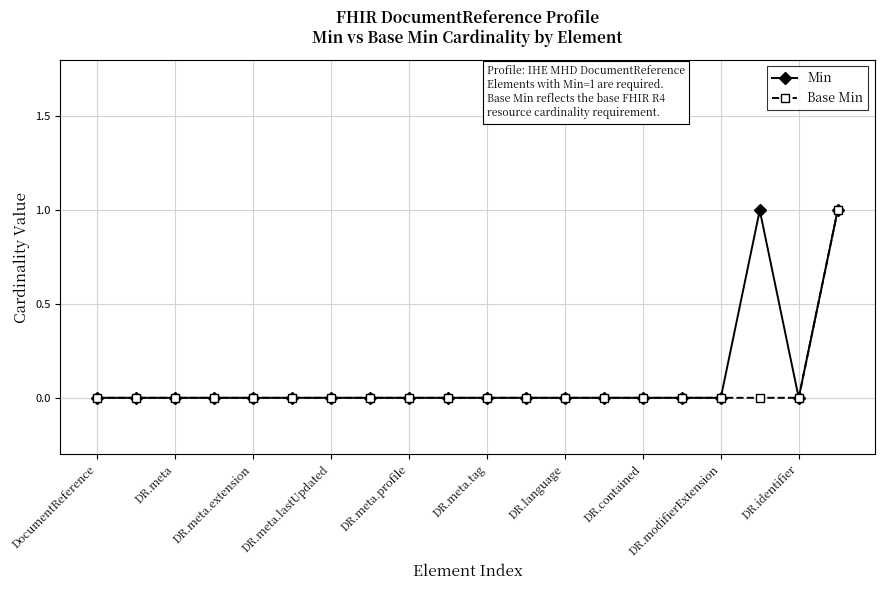

True or false: Min has more than 0 interior local peaks.

True